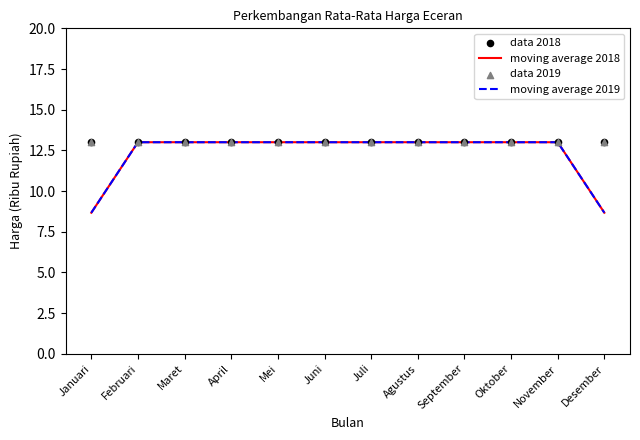

What are all the series names shown in the legend?

moving average 2018, moving average 2019, data 2018, data 2019